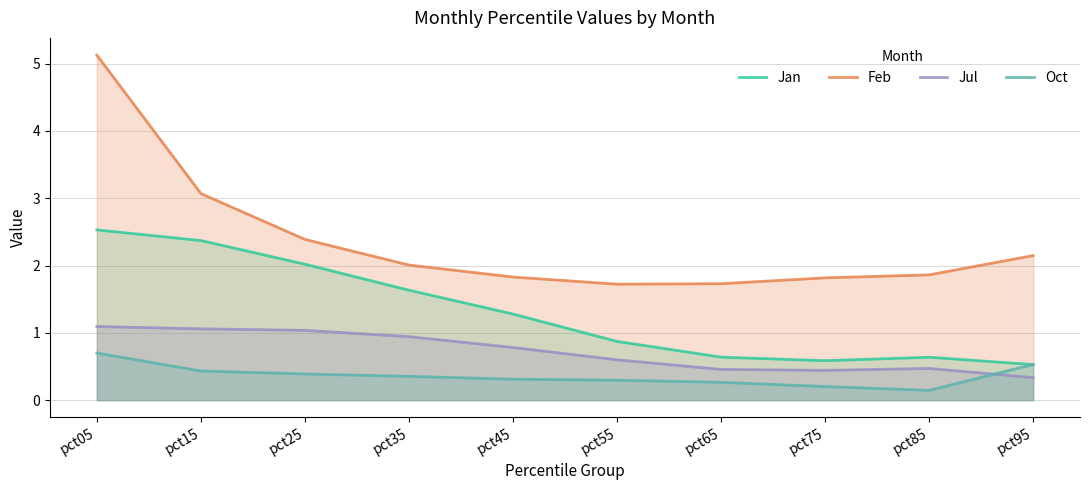

What is the difference between the Oct values at pct05 and pct15?

0.3